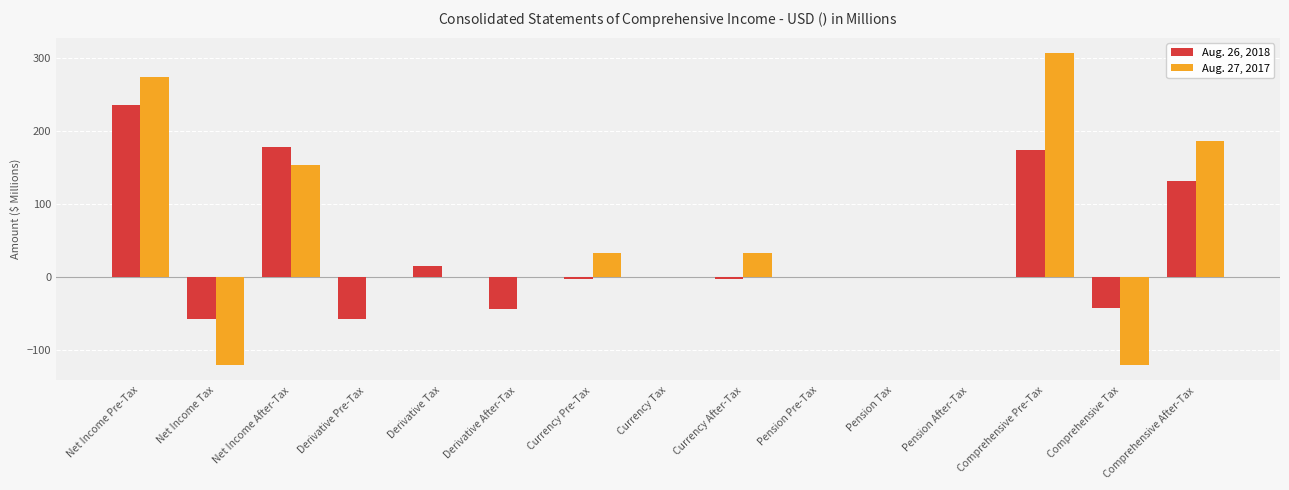

Between Net Income Pre-Tax and Net Income Tax, which series saw the biggest shift?

Aug. 27, 2017